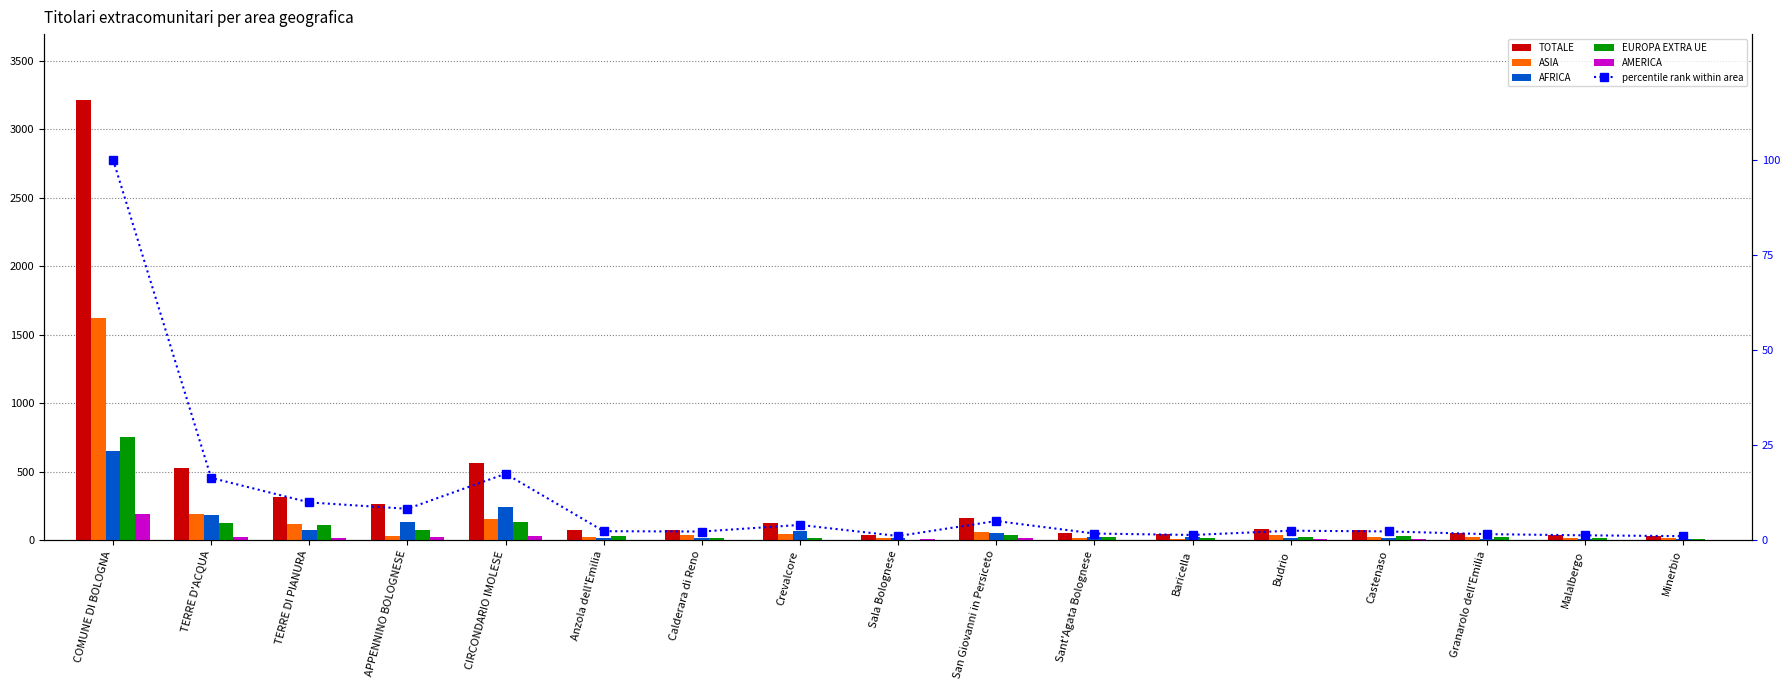

Are the bars horizontal?

No